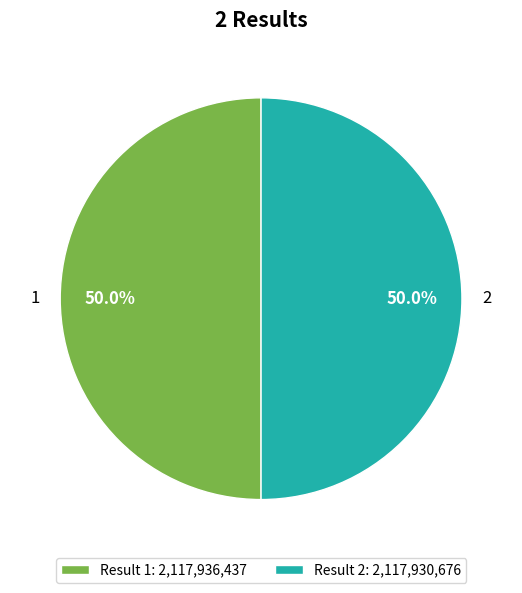

Do 1 and 2 together represent more than half of the pie?

Yes